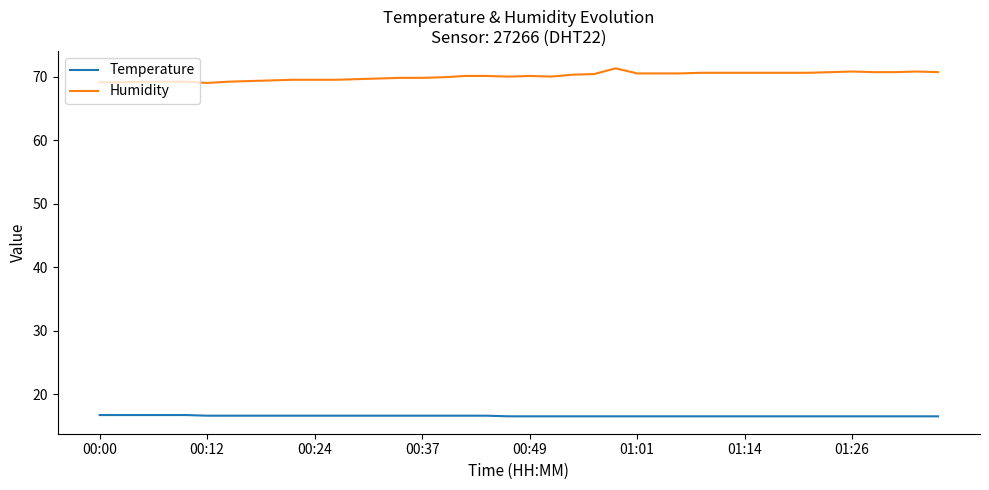

What is the maximum value for Humidity?

71.3